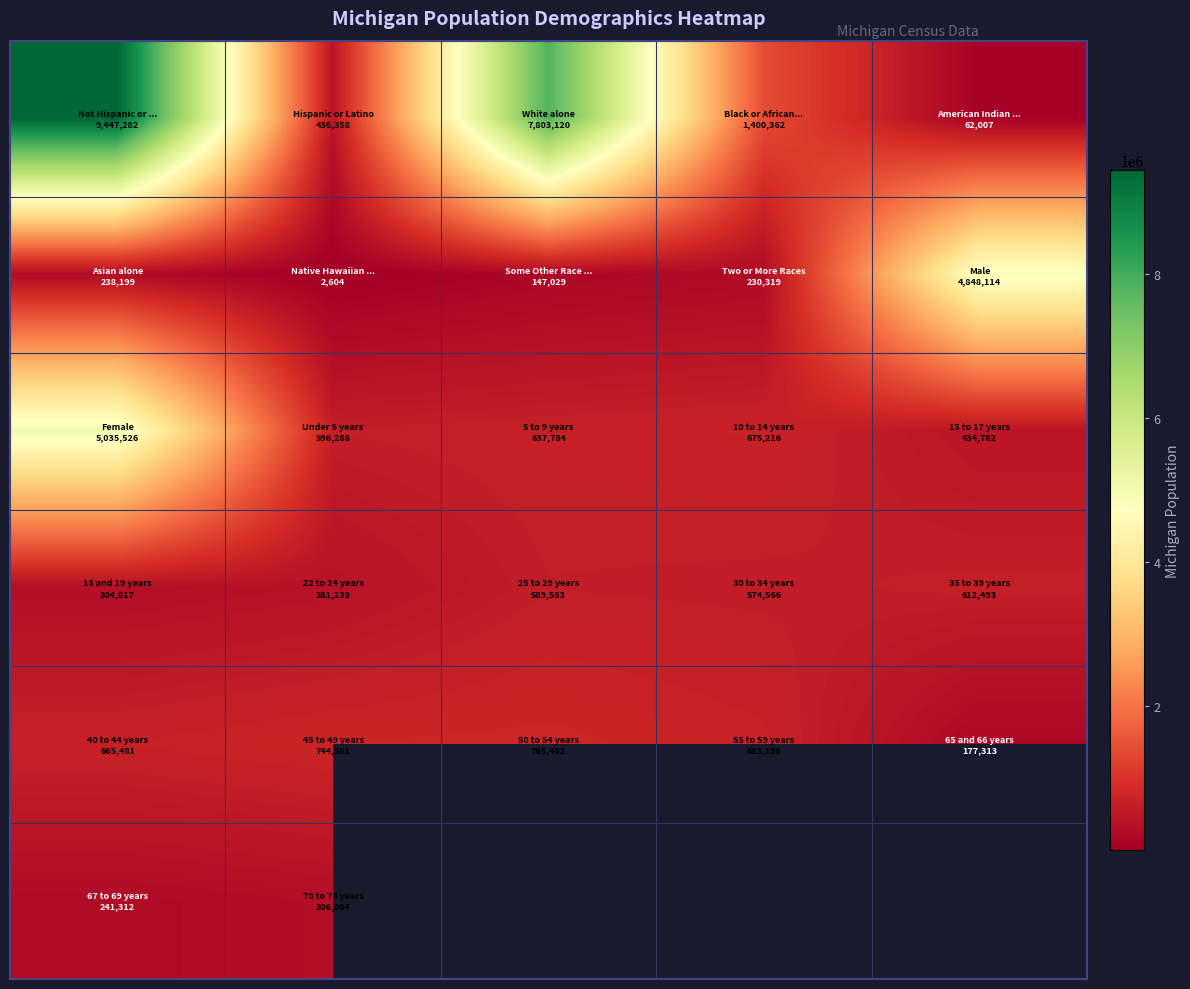

What is the difference between the highest and lowest values at 2?

7656091.0